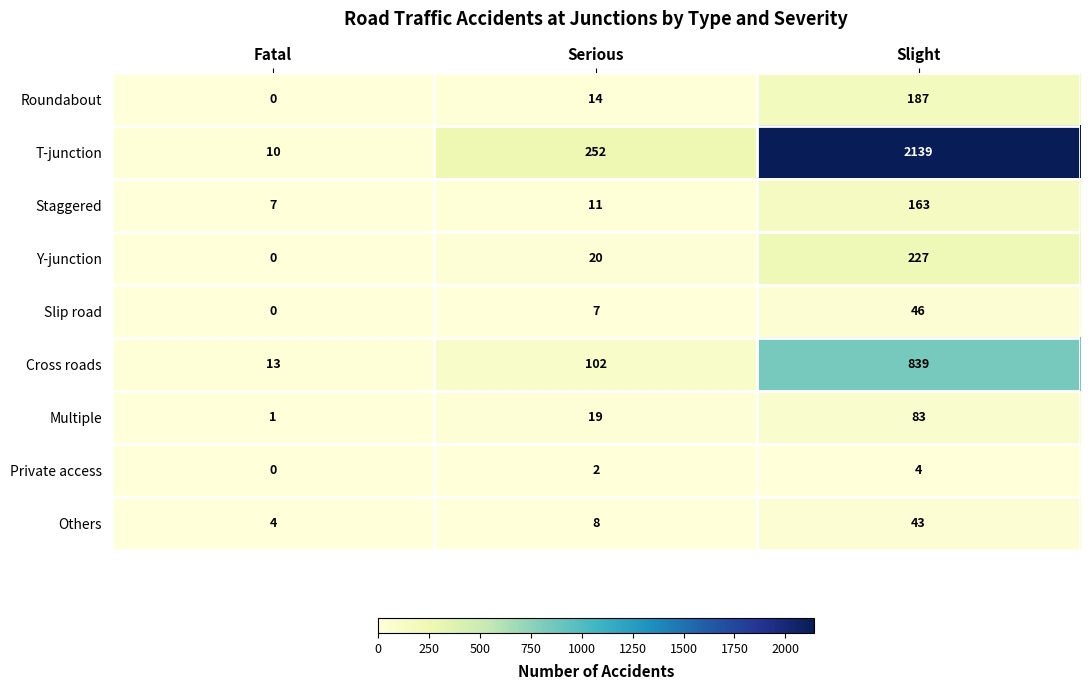

The Others series shows 2 at Fatal. True or false?

False